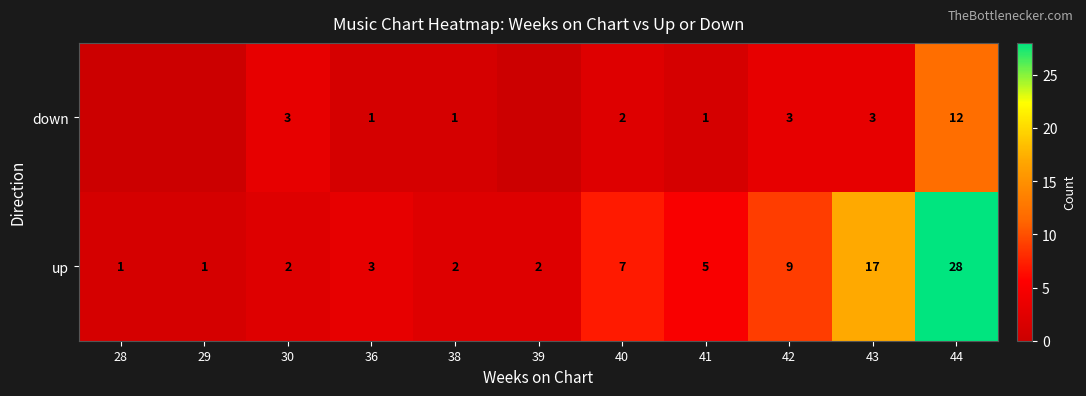

How many distinct data groups are displayed?

2